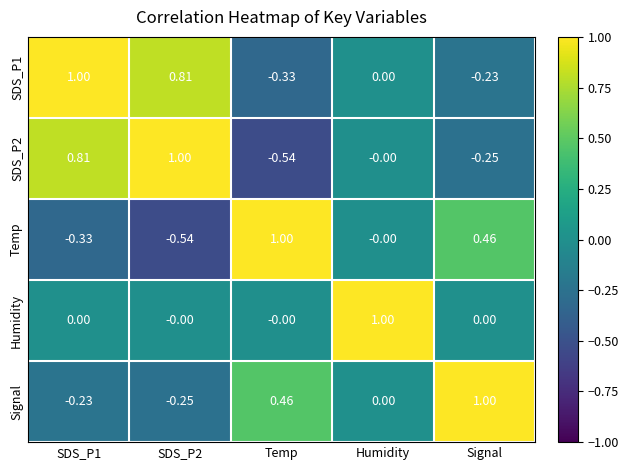

Is the value of SDS_P1 at Signal greater than the value of Humidity at SDS_P2?

No